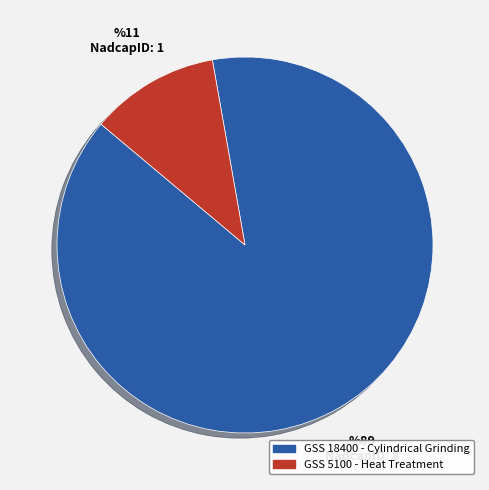

Is the sum of GSS 18400 - Cylindrical Grinding and GSS 5100 - Heat Treatment greater than half?

Yes